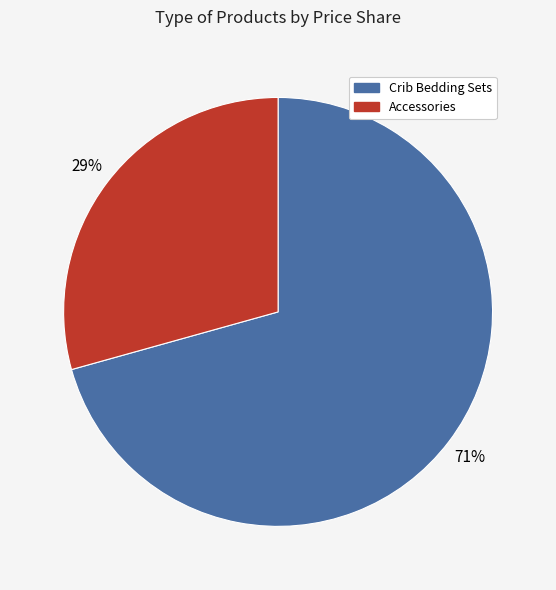

Is there a majority slice in this chart?

Yes